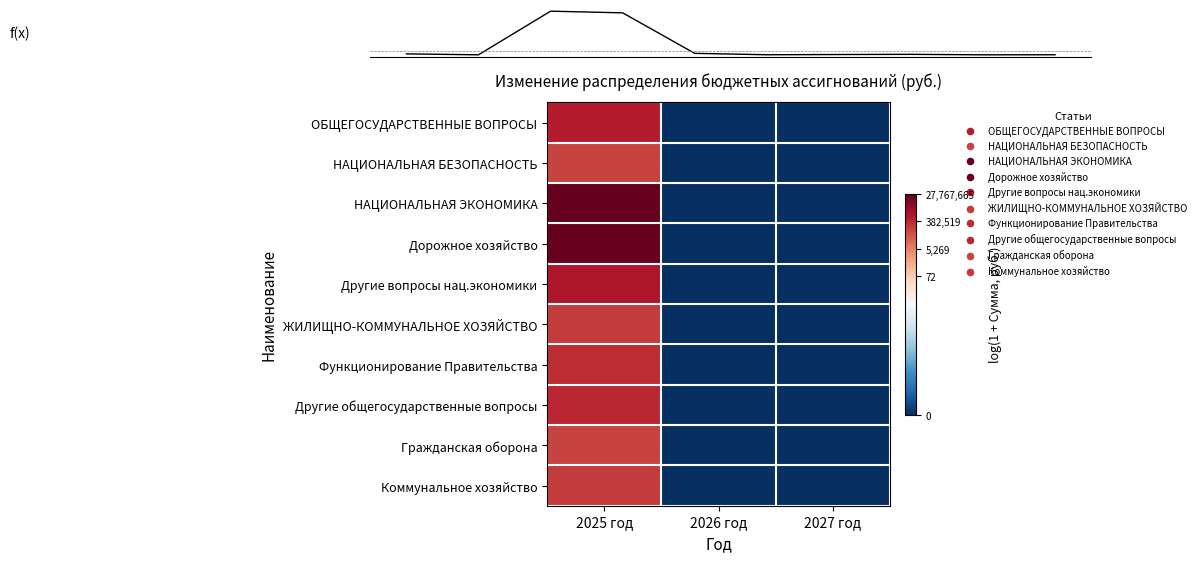

Where is Коммунальное хозяйство nearest to the value 5?

2026 год